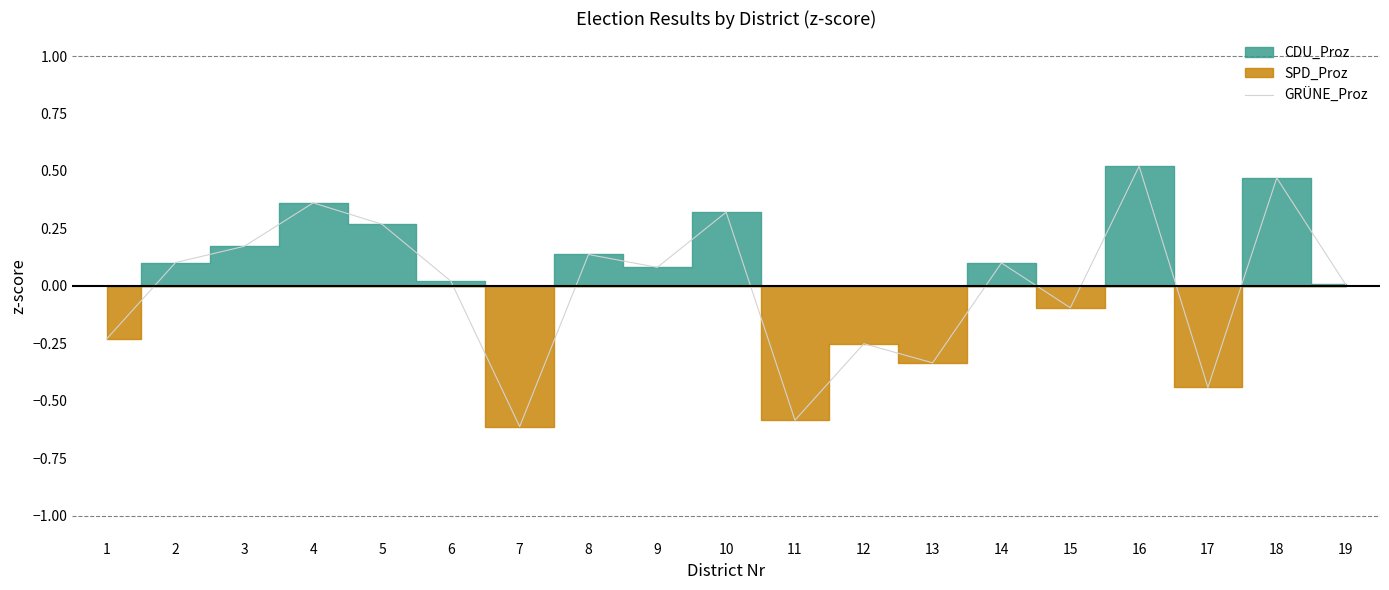

What is the value of the 3rd point from the left?

0.2